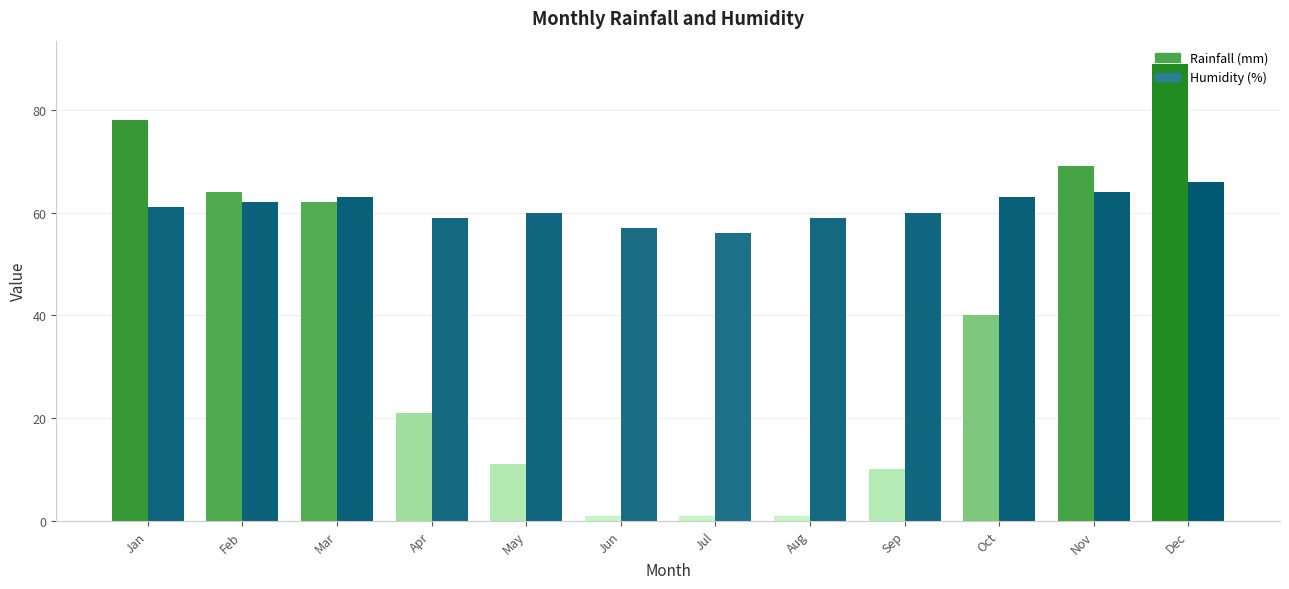

Is it true that Humidity (%) equals 14 at Jan?

False